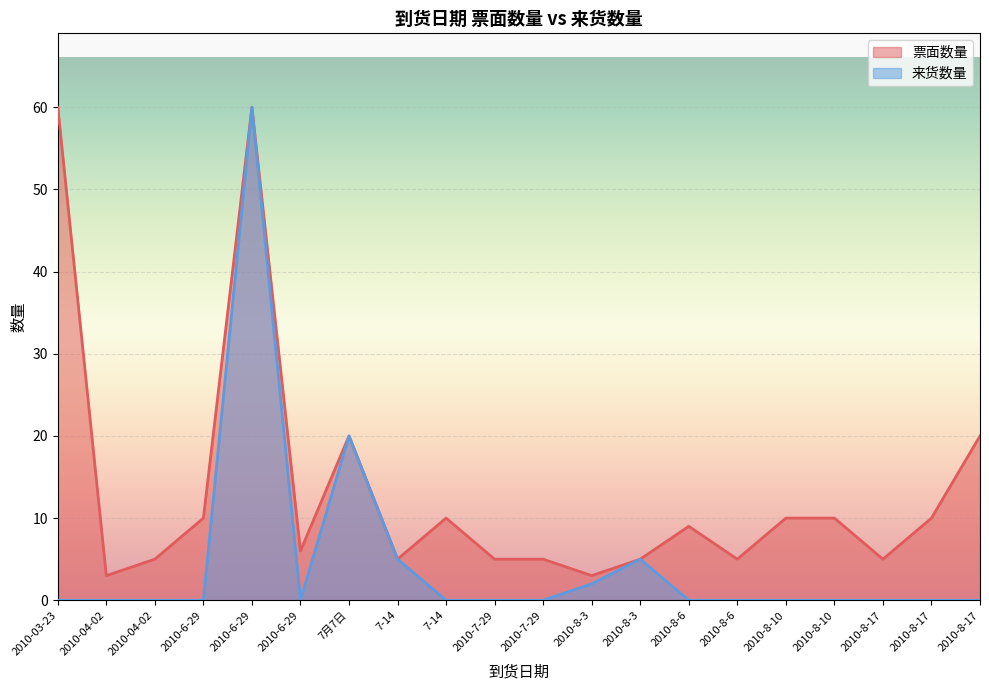

Reading right to left, list all the values displayed in this chart.

票面数量: 2010-8-17=20	2010-8-17=10	2010-8-17=5	2010-8-10=10	2010-8-10=10	2010-8-6=5	2010-8-6=9	2010-8-3=5	2010-8-3=3	2010-7-29=5	2010-7-29=5	7-14=10	7-14=5	7月7日=20	2010-6-29=6	2010-6-29=60	2010-6-29=10	2010-04-02=5	2010-04-02=3	2010-03-23=60
来货数量: 2010-8-17=0	2010-8-17=0	2010-8-17=0	2010-8-10=0	2010-8-10=0	2010-8-6=0	2010-8-6=0	2010-8-3=5	2010-8-3=2	2010-7-29=0	2010-7-29=0	7-14=0	7-14=5	7月7日=20	2010-6-29=0	2010-6-29=60	2010-6-29=0	2010-04-02=0	2010-04-02=0	2010-03-23=0